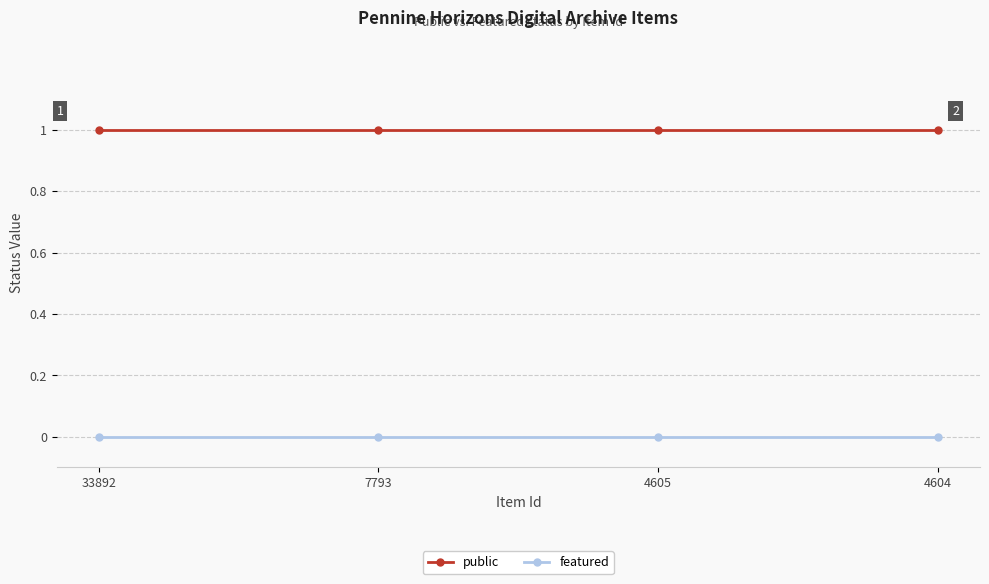

What is the maximum value shown in the chart?

1